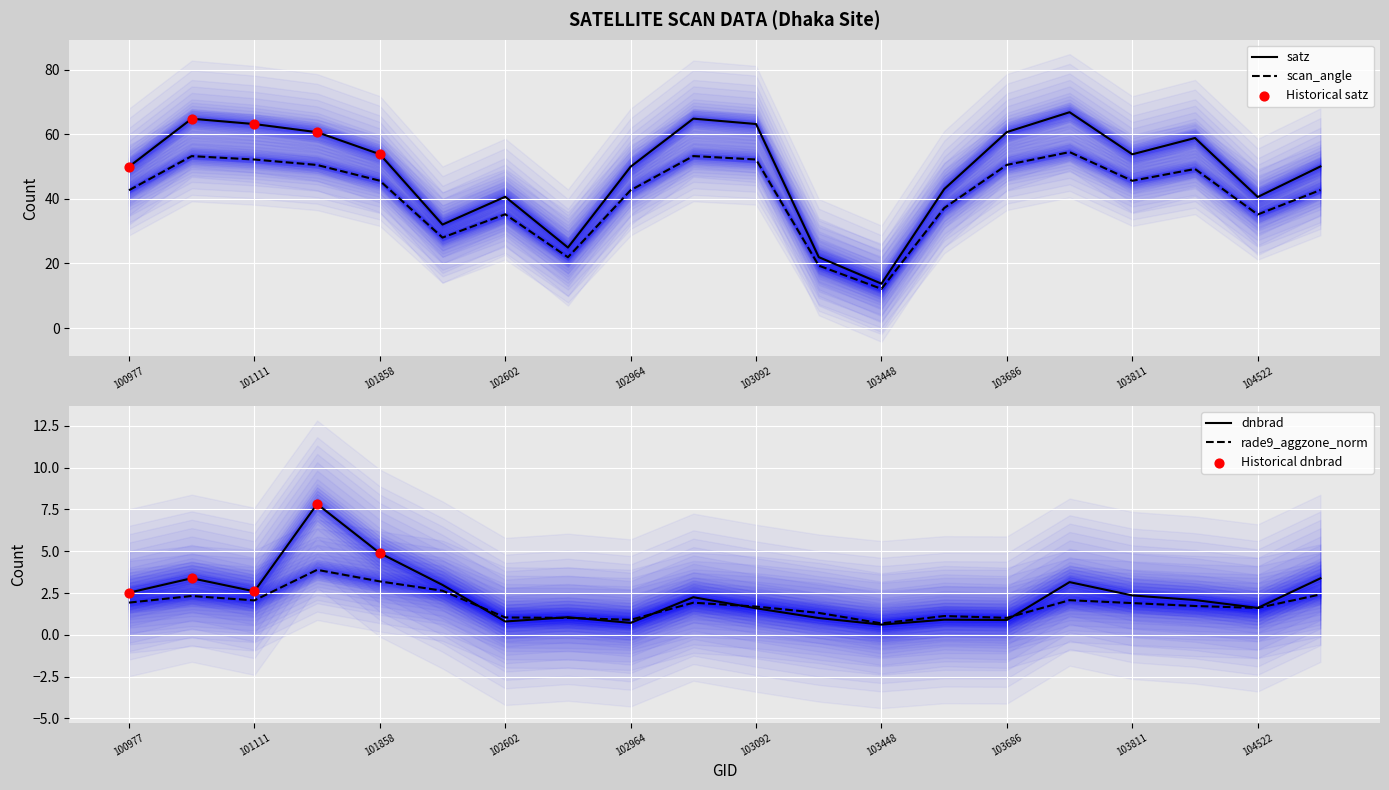

What are all the series names shown in the legend?

dnbrad, satz, scan_angle, rade9_aggzone_norm